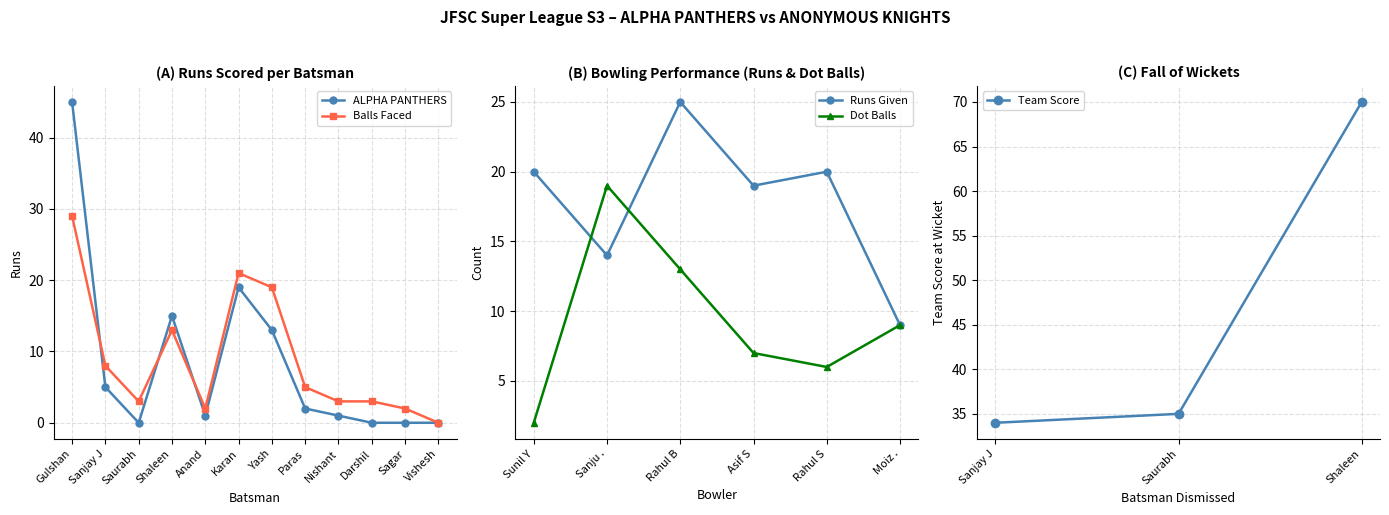

Between Shaleen and Paras, which is larger?

Shaleen